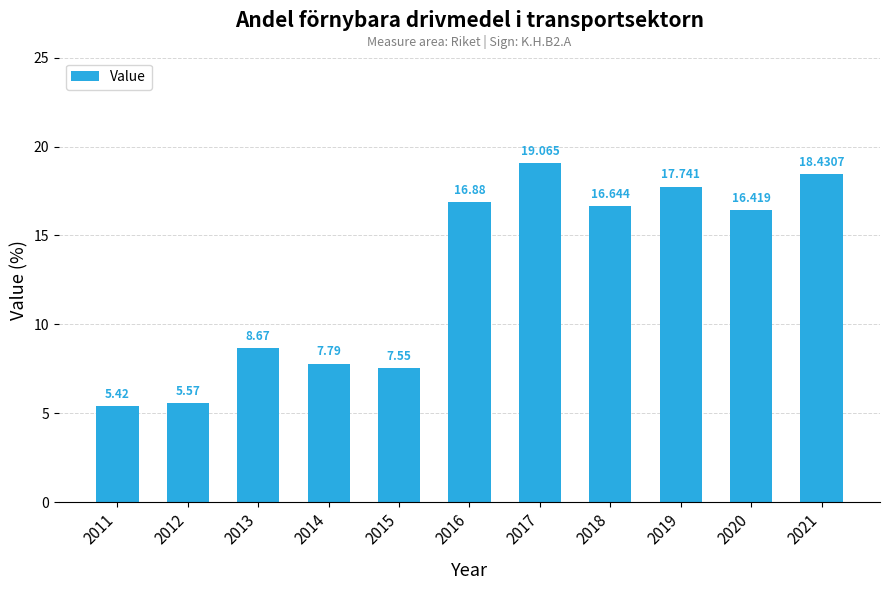

What is the average value?

12.7